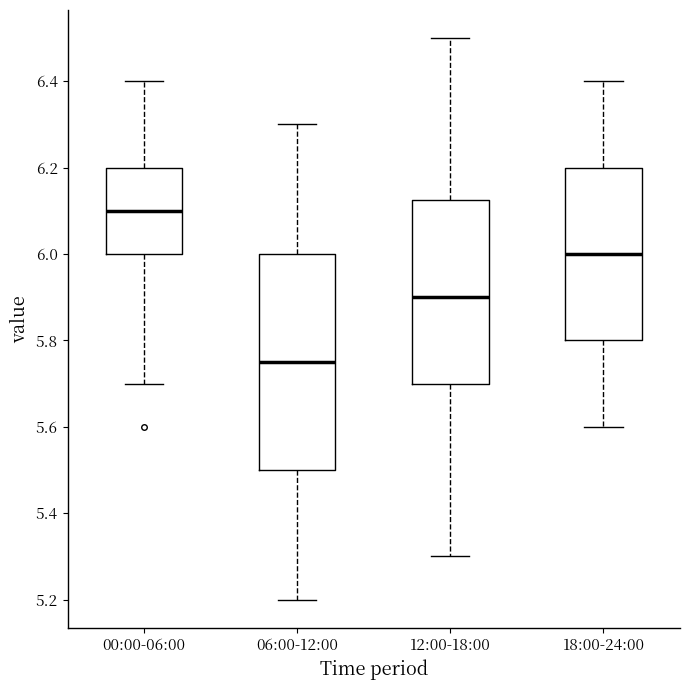

Reading left to right, read every box against the y-axis: the position of its median line, the range the box covers, and the ends of its whiskers. The values are not printed on the chart, so give them approximately, as read against the axis.

00:00-06:00: median 6.10, box 6.00 to 6.20, whiskers 5.70 to 6.40
06:00-12:00: median 5.76, box 5.50 to 6.00, whiskers 5.20 to 6.30
12:00-18:00: median 5.90, box 5.70 to 6.12, whiskers 5.30 to 6.50
18:00-24:00: median 6.00, box 5.80 to 6.20, whiskers 5.60 to 6.40